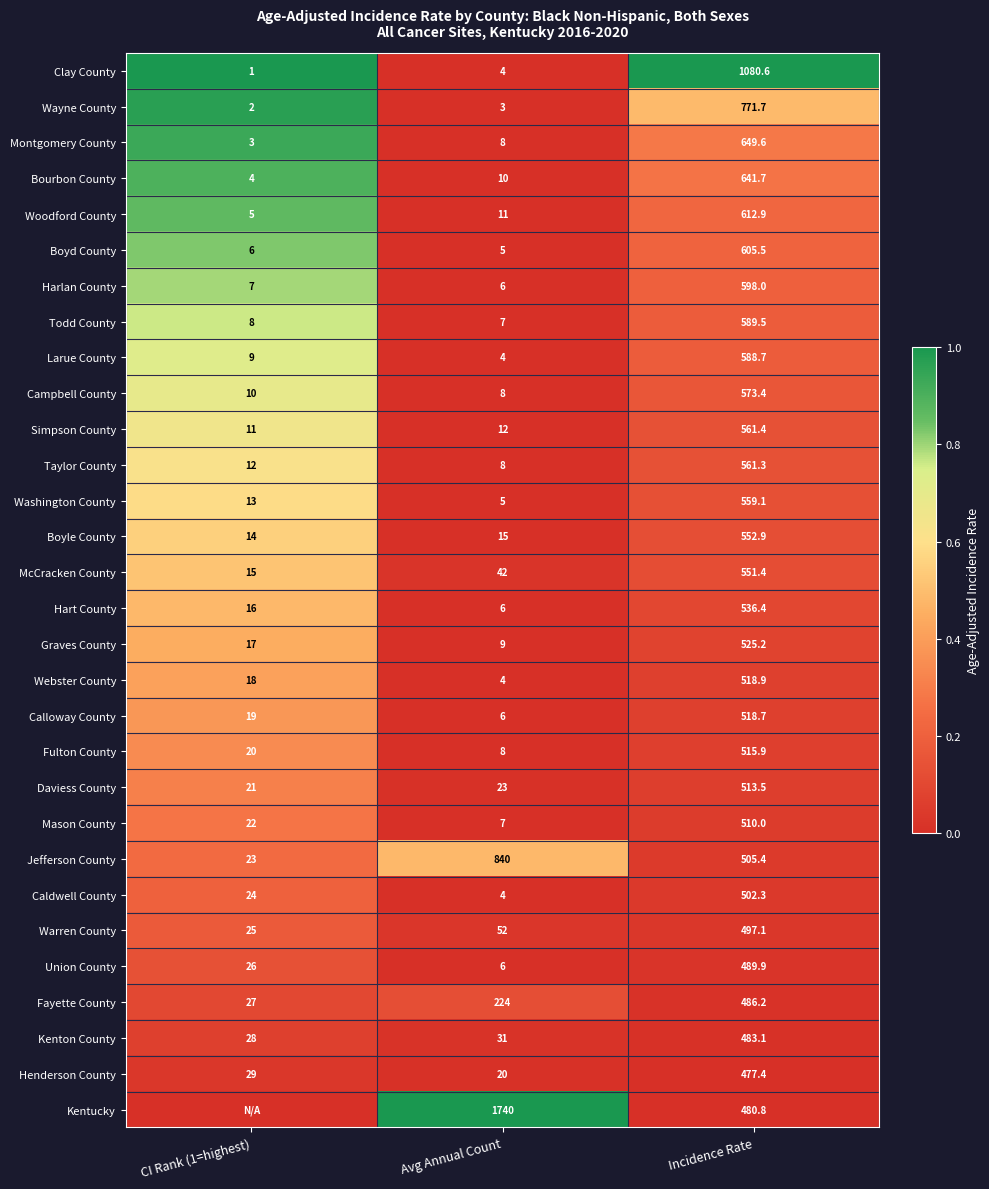

What is the difference between the highest and lowest values at Avg Annual Count?

1737.0